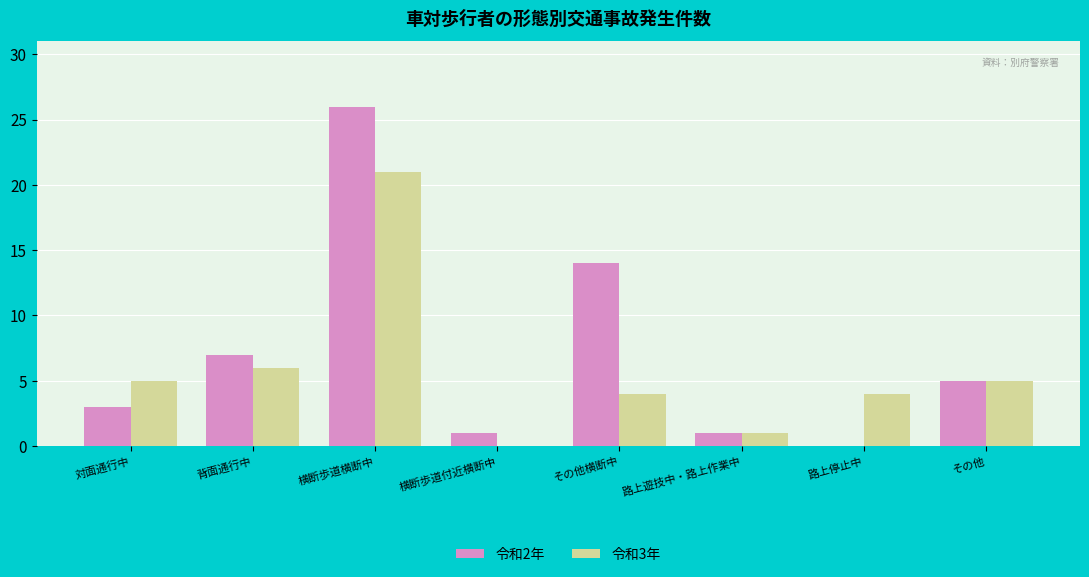

The value of 令和2年 at 路上遊技中・路上作業中 is 0. True or false?

False